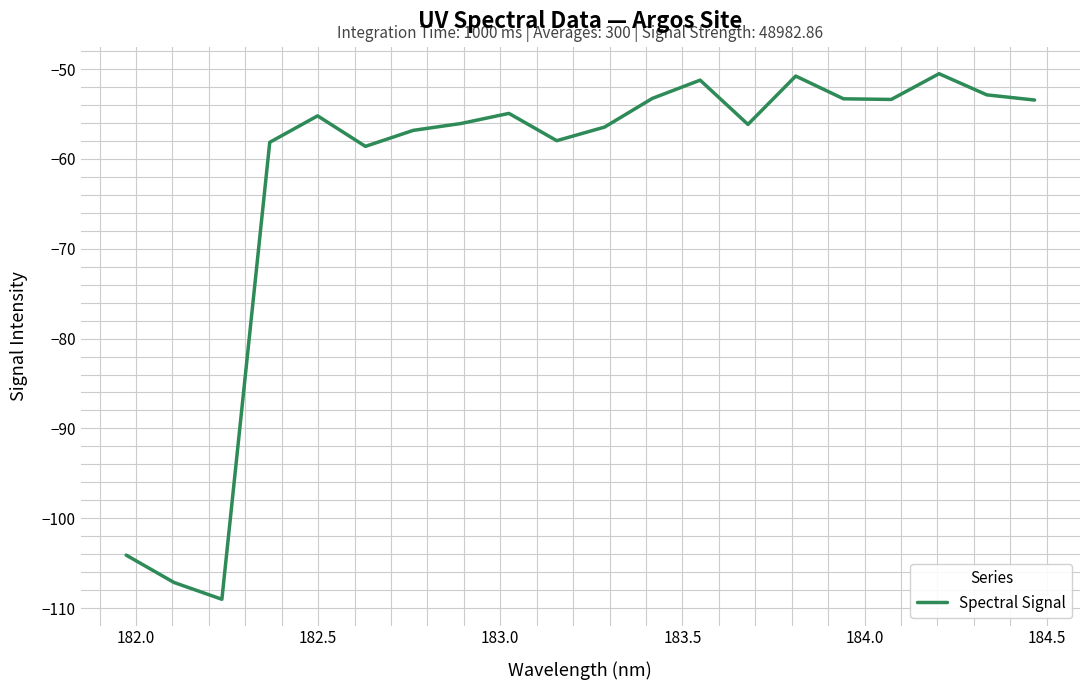

What is the maximum value shown in the chart?

-50.5